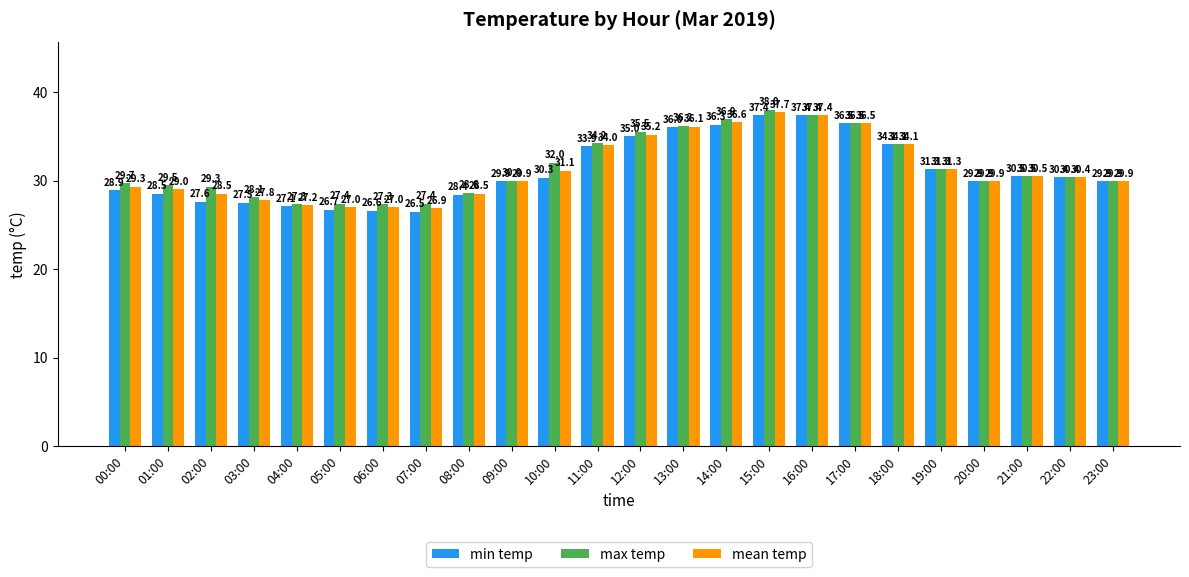

At 14:00, list the series in order from largest to smallest.

max temp, mean temp, min temp